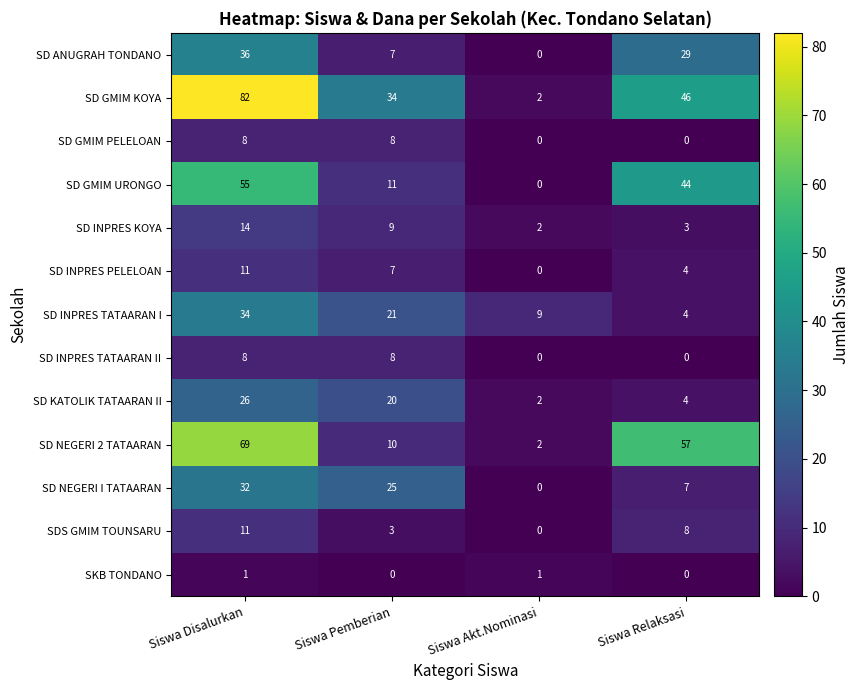

What is the greatest value displayed?

82